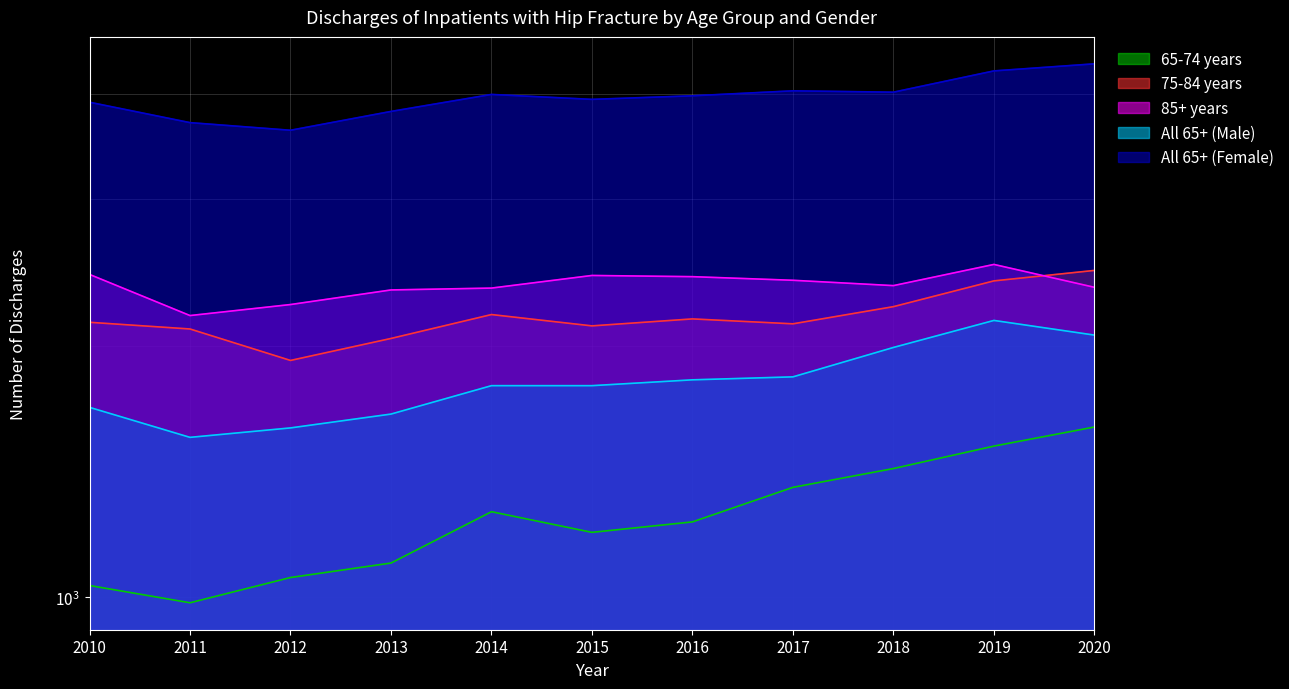

True or false: All 65+ (Female) has a value of 4039 at 2017.

True